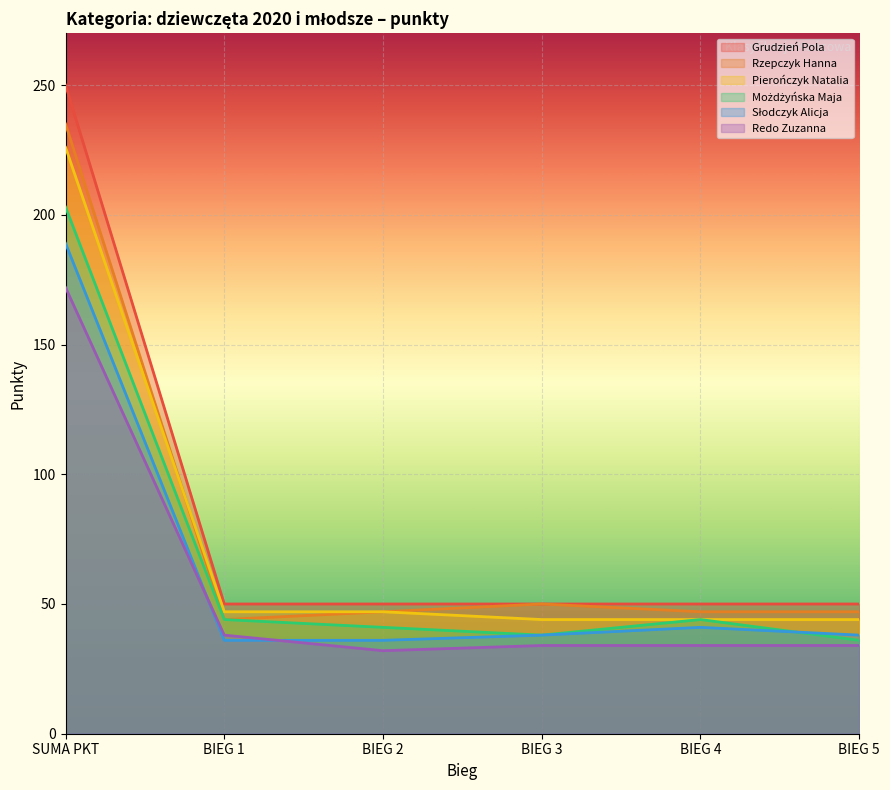

At BIEG 5, list the series in order from smallest to largest.

Redo Zuzanna, Możdżyńska Maja, Słodczyk Alicja, Pierończyk Natalia, Rzepczyk Hanna, Grudzień Pola